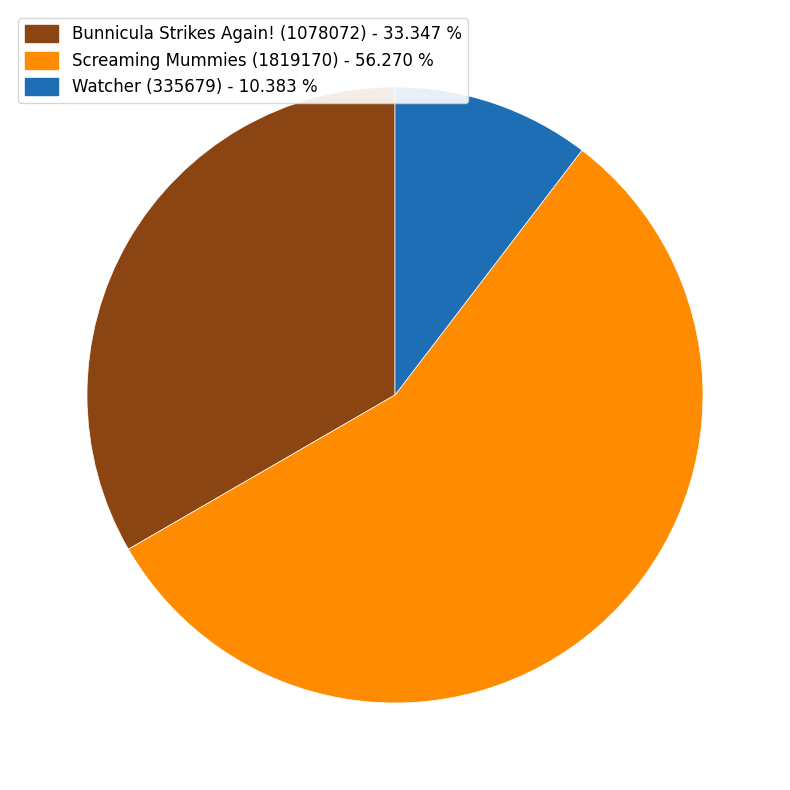

Rank the categories by value from lowest to highest.

Watcher (335679), Bunnicula Strikes Again! (1078072), Screaming Mummies (1819170)